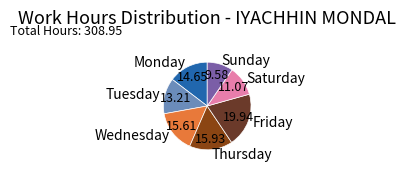

Does Friday account for over 50% of the chart?

No